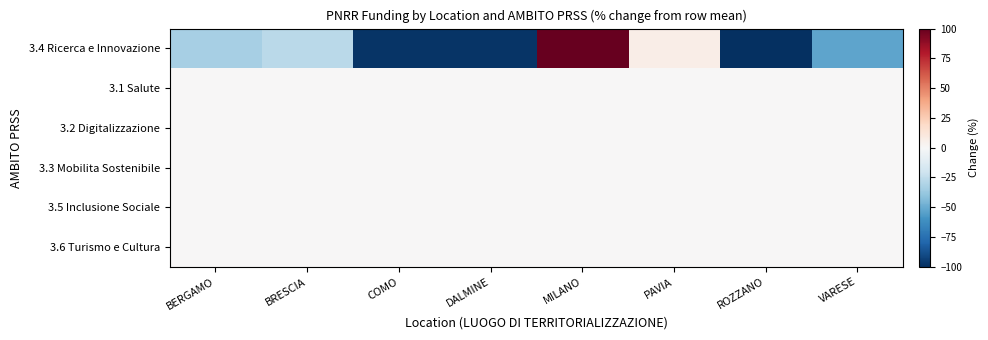

Reading left to right, list all the values displayed in this chart.

3.4 Ricerca e Innovazione: BERGAMO=-33.2	BRESCIA=-26.9	COMO=-98.0	DALMINE=-98.0	MILANO=401.7	PAVIA=6.8	ROZZANO=-99.4	VARESE=-53.0
3.1 Salute: BERGAMO=0.0	BRESCIA=0.0	COMO=0.0	DALMINE=0.0	MILANO=0.0	PAVIA=0.0	ROZZANO=0.0	VARESE=0.0
3.2 Digitalizzazione: BERGAMO=0.0	BRESCIA=0.0	COMO=0.0	DALMINE=0.0	MILANO=0.0	PAVIA=0.0	ROZZANO=0.0	VARESE=0.0
3.3 Mobilita Sostenibile: BERGAMO=0.0	BRESCIA=0.0	COMO=0.0	DALMINE=0.0	MILANO=0.0	PAVIA=0.0	ROZZANO=0.0	VARESE=0.0
3.5 Inclusione Sociale: BERGAMO=0.0	BRESCIA=0.0	COMO=0.0	DALMINE=0.0	MILANO=0.0	PAVIA=0.0	ROZZANO=0.0	VARESE=0.0
3.6 Turismo e Cultura: BERGAMO=0.0	BRESCIA=0.0	COMO=0.0	DALMINE=0.0	MILANO=0.0	PAVIA=0.0	ROZZANO=0.0	VARESE=0.0